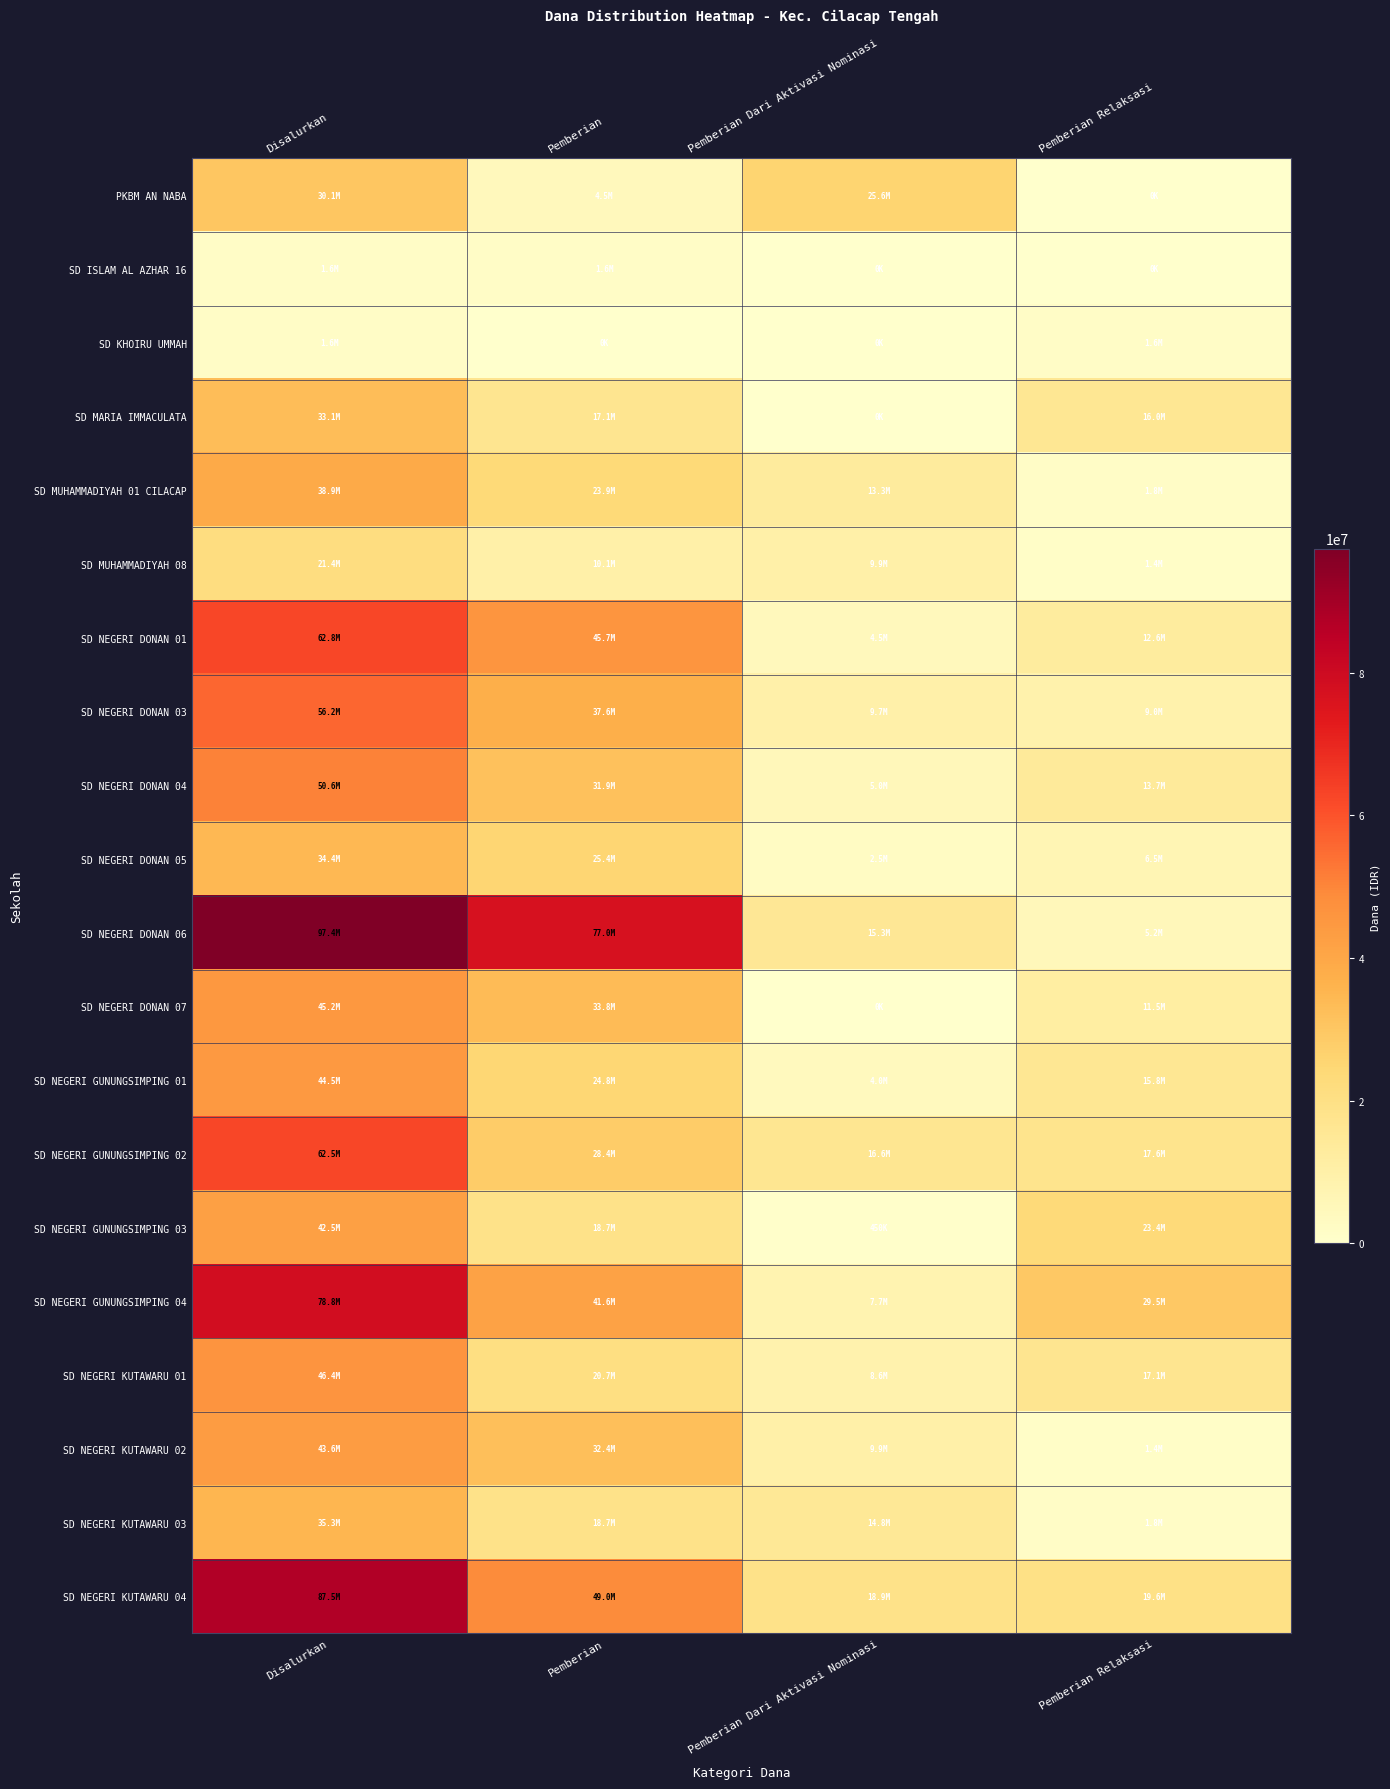

Reading left to right, transcribe all the data shown in this chart.

PKBM AN NABA: Disalurkan=30150000	Pemberian=4500000	Pemberian Dari Aktivasi Nominasi=25650000	Pemberian Relaksasi=0
SD ISLAM AL AZHAR 16: Disalurkan=1575000	Pemberian=1575000	Pemberian Dari Aktivasi Nominasi=0	Pemberian Relaksasi=0
SD KHOIRU UMMAH: Disalurkan=1575000	Pemberian=0	Pemberian Dari Aktivasi Nominasi=0	Pemberian Relaksasi=1575000
SD MARIA IMMACULATA: Disalurkan=33075000	Pemberian=17100000	Pemberian Dari Aktivasi Nominasi=0	Pemberian Relaksasi=15975000
SD MUHAMMADIYAH 01 CILACAP: Disalurkan=38925000	Pemberian=23850000	Pemberian Dari Aktivasi Nominasi=13275000	Pemberian Relaksasi=1800000
SD MUHAMMADIYAH 08: Disalurkan=21375000	Pemberian=10125000	Pemberian Dari Aktivasi Nominasi=9900000	Pemberian Relaksasi=1350000
SD NEGERI DONAN 01: Disalurkan=62775000	Pemberian=45675000	Pemberian Dari Aktivasi Nominasi=4500000	Pemberian Relaksasi=12600000
SD NEGERI DONAN 03: Disalurkan=56250000	Pemberian=37575000	Pemberian Dari Aktivasi Nominasi=9675000	Pemberian Relaksasi=9000000
SD NEGERI DONAN 04: Disalurkan=50625000	Pemberian=31950000	Pemberian Dari Aktivasi Nominasi=4950000	Pemberian Relaksasi=13725000
SD NEGERI DONAN 05: Disalurkan=34425000	Pemberian=25425000	Pemberian Dari Aktivasi Nominasi=2475000	Pemberian Relaksasi=6525000
SD NEGERI DONAN 06: Disalurkan=97425000	Pemberian=76950000	Pemberian Dari Aktivasi Nominasi=15300000	Pemberian Relaksasi=5175000
SD NEGERI DONAN 07: Disalurkan=45225000	Pemberian=33750000	Pemberian Dari Aktivasi Nominasi=0	Pemberian Relaksasi=11475000
SD NEGERI GUNUNGSIMPING 01: Disalurkan=44550000	Pemberian=24750000	Pemberian Dari Aktivasi Nominasi=4050000	Pemberian Relaksasi=15750000
SD NEGERI GUNUNGSIMPING 02: Disalurkan=62550000	Pemberian=28350000	Pemberian Dari Aktivasi Nominasi=16650000	Pemberian Relaksasi=17550000
SD NEGERI GUNUNGSIMPING 03: Disalurkan=42525000	Pemberian=18675000	Pemberian Dari Aktivasi Nominasi=450000	Pemberian Relaksasi=23400000
SD NEGERI GUNUNGSIMPING 04: Disalurkan=78750000	Pemberian=41625000	Pemberian Dari Aktivasi Nominasi=7650000	Pemberian Relaksasi=29475000
SD NEGERI KUTAWARU 01: Disalurkan=46350000	Pemberian=20700000	Pemberian Dari Aktivasi Nominasi=8550000	Pemberian Relaksasi=17100000
SD NEGERI KUTAWARU 02: Disalurkan=43650000	Pemberian=32400000	Pemberian Dari Aktivasi Nominasi=9900000	Pemberian Relaksasi=1350000
SD NEGERI KUTAWARU 03: Disalurkan=35325000	Pemberian=18675000	Pemberian Dari Aktivasi Nominasi=14850000	Pemberian Relaksasi=1800000
SD NEGERI KUTAWARU 04: Disalurkan=87525000	Pemberian=49050000	Pemberian Dari Aktivasi Nominasi=18900000	Pemberian Relaksasi=19575000